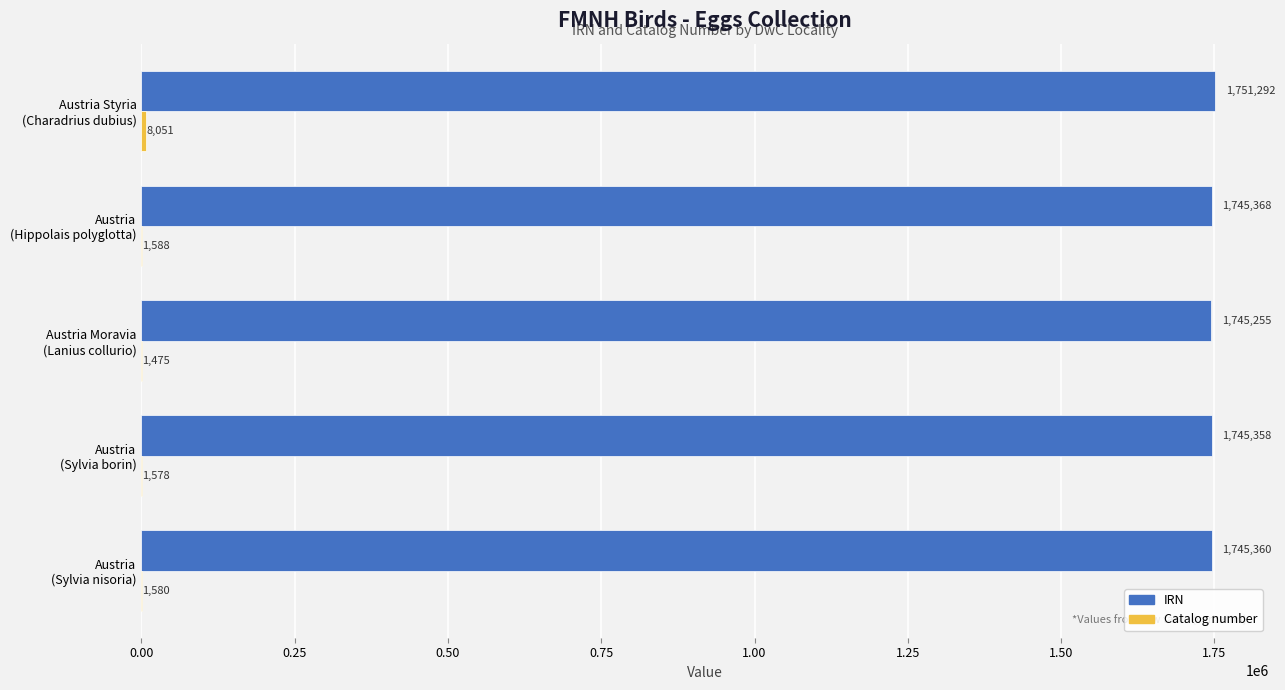

What is the sum of all IRN values?

8732633